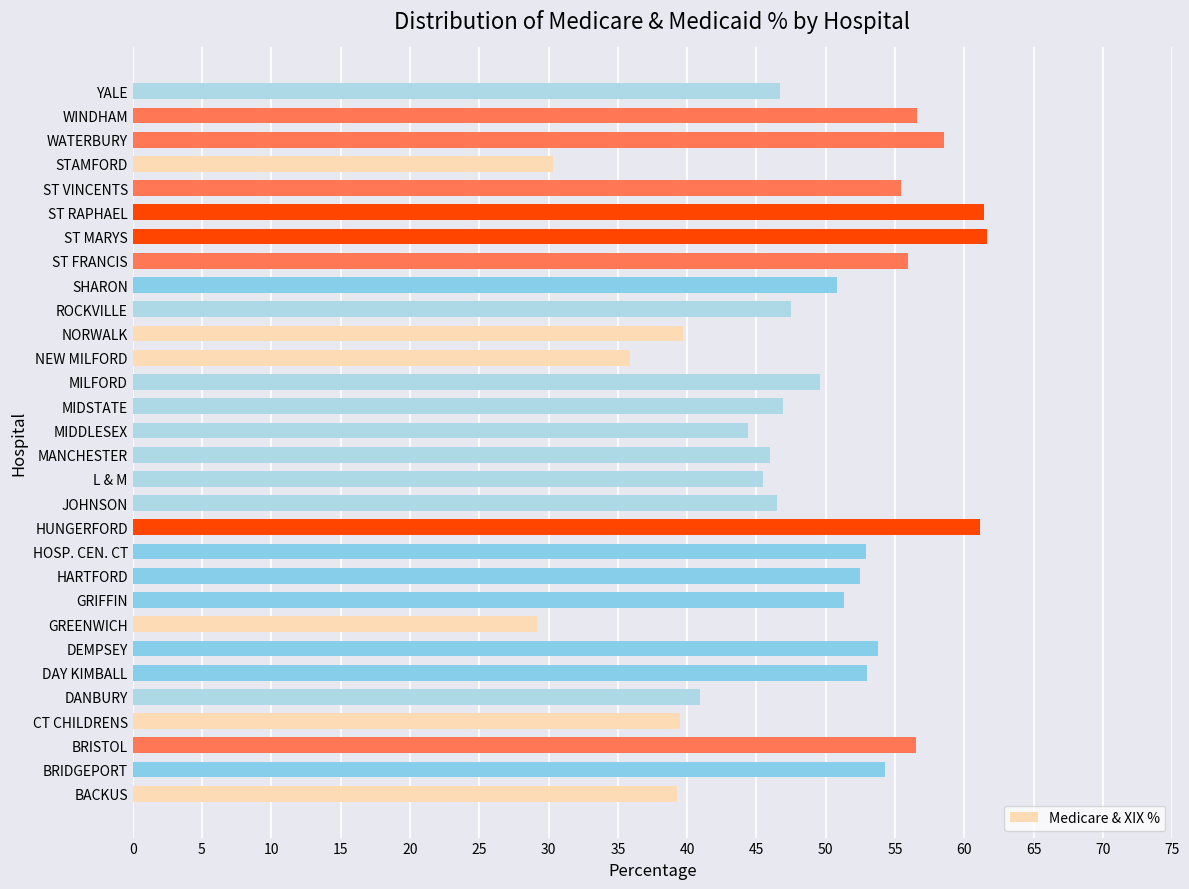

What is the sum of all values?

1463.5